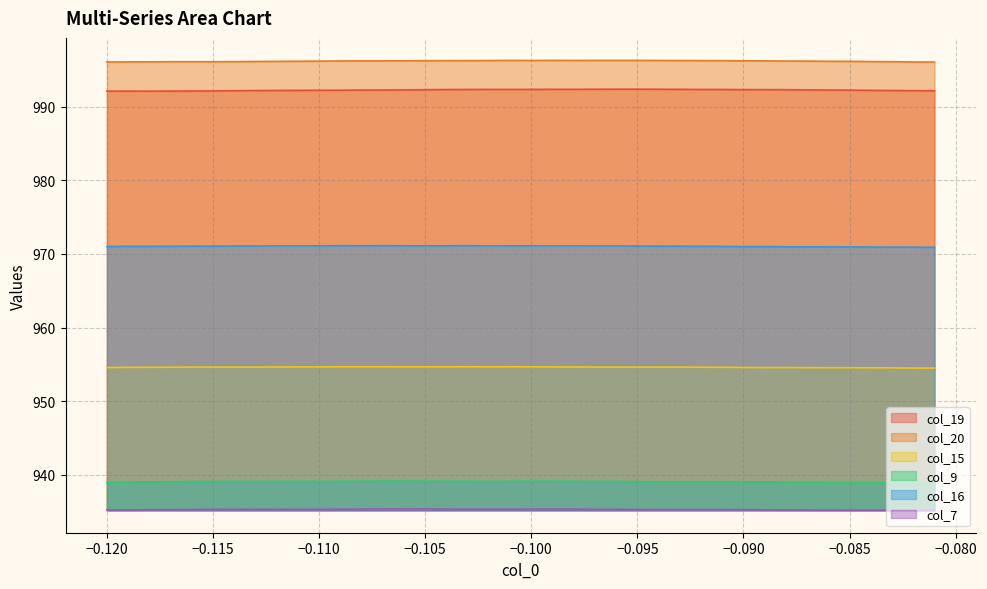

What is the sum of all col_9 values?

37562.7